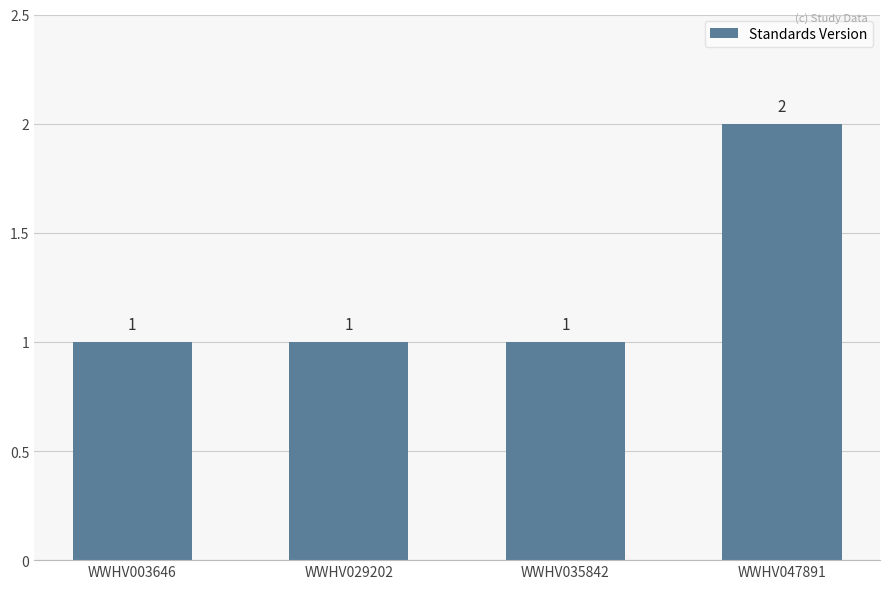

What is the sum of the values at WWHV047891 and WWHV003646?

3